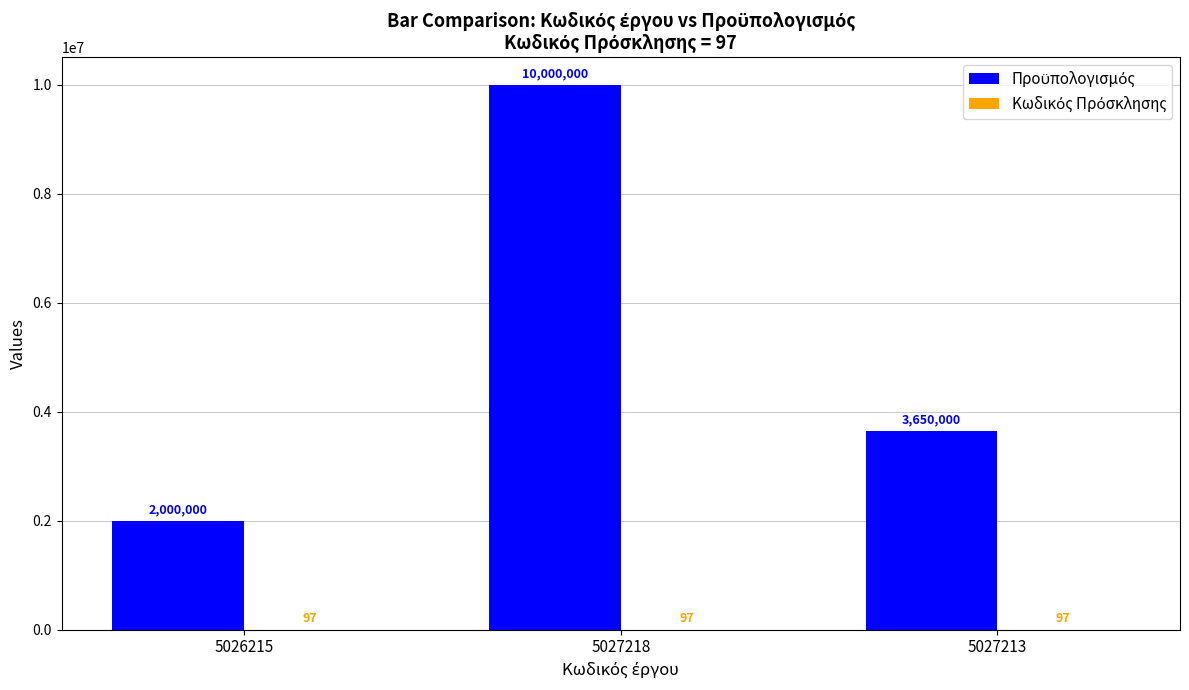

At which category is the sum across all series the highest?

5027218